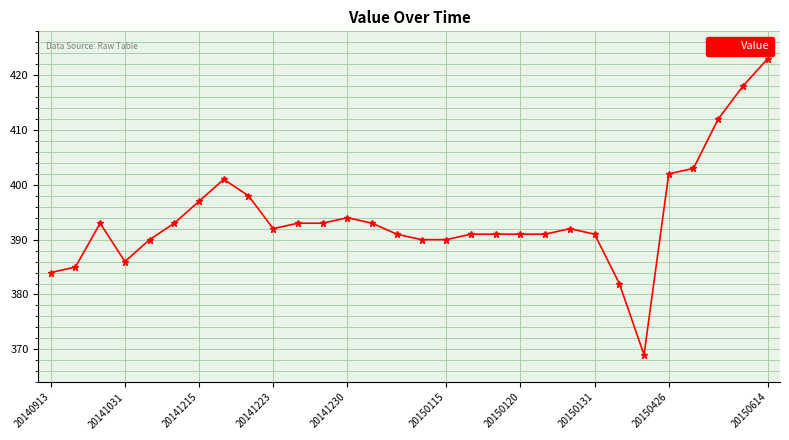

What is the difference between the maximum and minimum values?

54